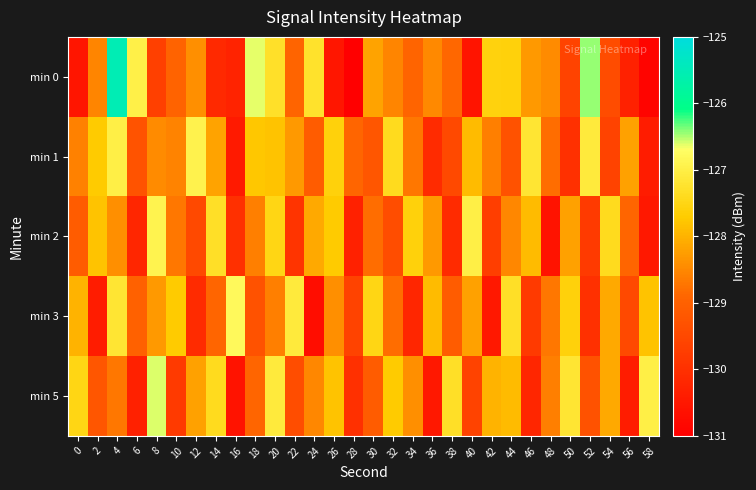

Reading left to right, what are all the values shown in this chart?

min 0: 0=-130.5	2=-128.5	4=-125.5	6=-127.0	8=-129.7	10=-129.0	12=-128.4	14=-130.1	16=-130.3	18=-126.6	20=-127.3	22=-128.9	24=-127.3	26=-130.5	28=-131.0	30=-128.2	32=-128.5	34=-128.9	36=-128.5	38=-128.9	40=-130.6	42=-127.6	44=-127.6	46=-128.3	48=-128.4	50=-129.6	52=-126.4	54=-129.4	56=-130.3	58=-130.9
min 1: 0=-128.6	2=-127.7	4=-127.0	6=-129.3	8=-128.5	10=-128.5	12=-126.9	14=-128.2	16=-130.5	18=-127.8	20=-127.8	22=-128.3	24=-129.1	26=-127.6	28=-128.9	30=-129.2	32=-127.4	34=-128.7	36=-130.1	38=-129.5	40=-127.9	42=-128.6	44=-129.3	46=-127.2	48=-128.8	50=-130.0	52=-127.1	54=-129.6	56=-128.2	58=-130.4
min 2: 0=-129.1	2=-127.8	4=-128.4	6=-130.2	8=-126.9	10=-128.7	12=-129.5	14=-127.3	16=-130.0	18=-128.6	20=-127.5	22=-129.9	24=-128.1	26=-127.7	28=-130.3	30=-128.8	32=-129.4	34=-127.6	36=-128.3	38=-130.1	40=-127.0	42=-129.7	44=-128.5	46=-127.9	48=-130.6	50=-128.2	52=-129.8	54=-127.4	56=-128.9	58=-130.5
min 3: 0=-128.0	2=-130.4	4=-127.2	6=-129.0	8=-128.3	10=-127.7	12=-130.1	14=-128.9	16=-126.8	18=-129.3	20=-128.6	22=-127.1	24=-130.7	26=-128.4	28=-129.6	30=-127.5	32=-128.8	34=-130.2	36=-127.9	38=-129.1	40=-128.2	42=-130.5	44=-127.3	46=-129.8	48=-128.7	50=-127.6	52=-130.0	54=-128.1	56=-129.5	58=-127.8
min 5: 0=-127.5	2=-129.2	4=-128.7	6=-130.3	8=-126.6	10=-129.8	12=-128.2	14=-127.4	16=-130.6	18=-128.9	20=-127.1	22=-129.4	24=-128.5	26=-127.8	28=-130.0	30=-129.1	32=-127.7	34=-128.4	36=-130.5	38=-127.3	40=-129.6	42=-128.0	44=-127.9	46=-130.2	48=-128.6	50=-127.2	52=-129.3	54=-128.1	56=-130.4	58=-127.0